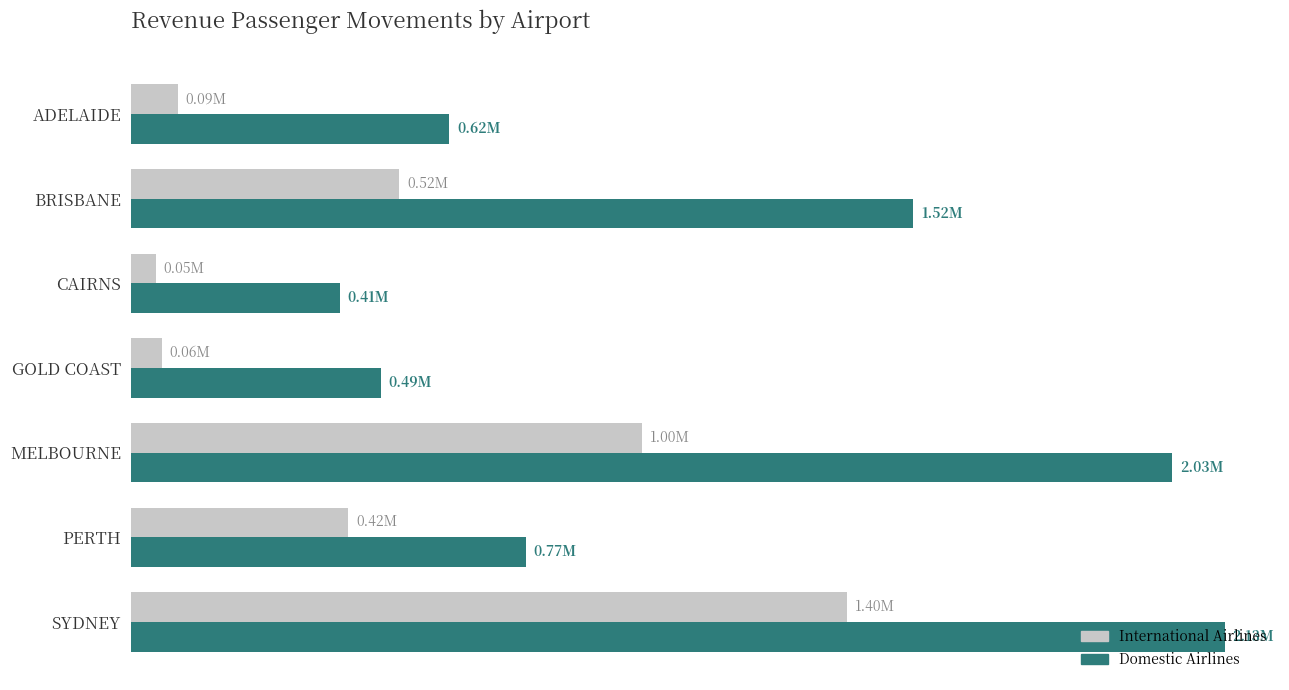

Reading left to right, extract all data points from this chart.

International Airlines: 91190	523648	48773	60057	996717	423724	1395519
Domestic Airlines: 620859	1524573	406802	487660	2029238	769891	2131592